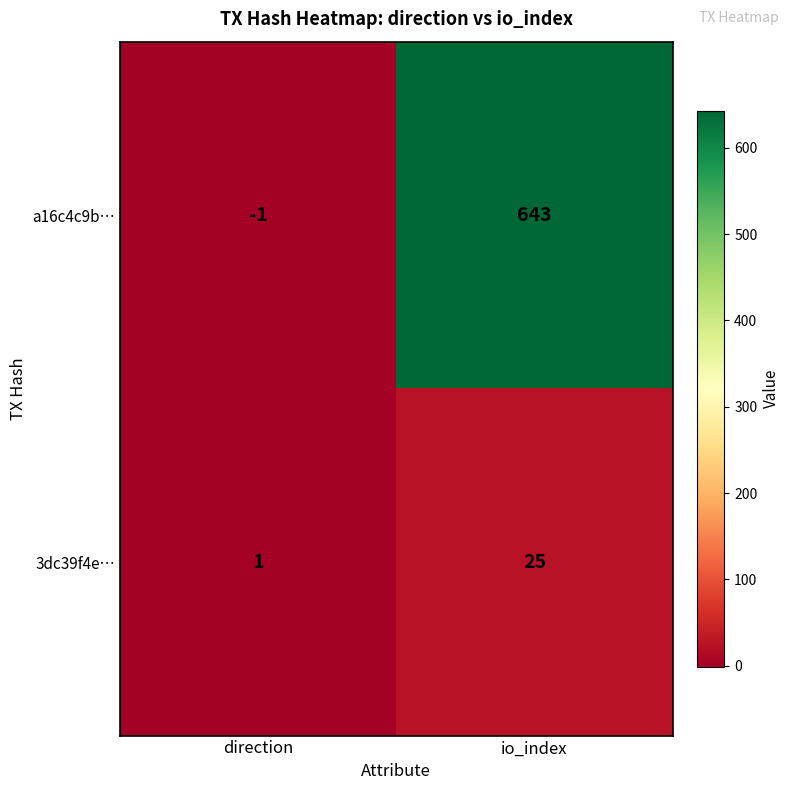

What is the difference between the highest and lowest values at direction?

2